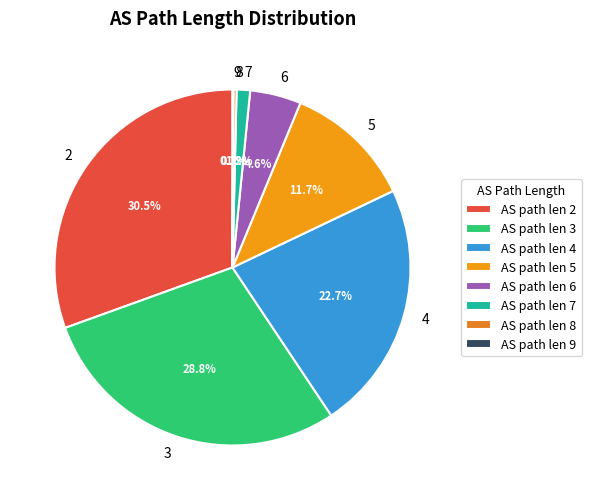

Which has a higher value, 3 or 4?

3